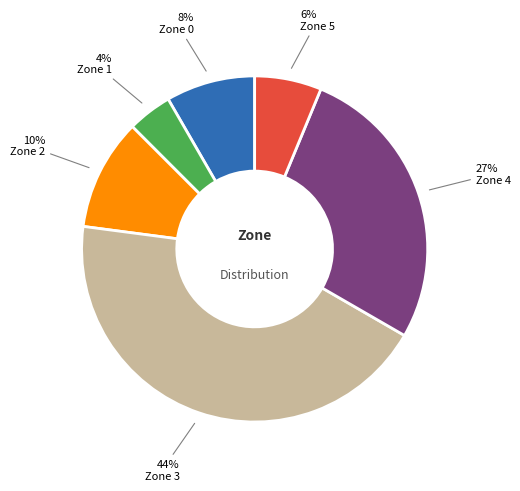

How many segments does this pie chart have?

6